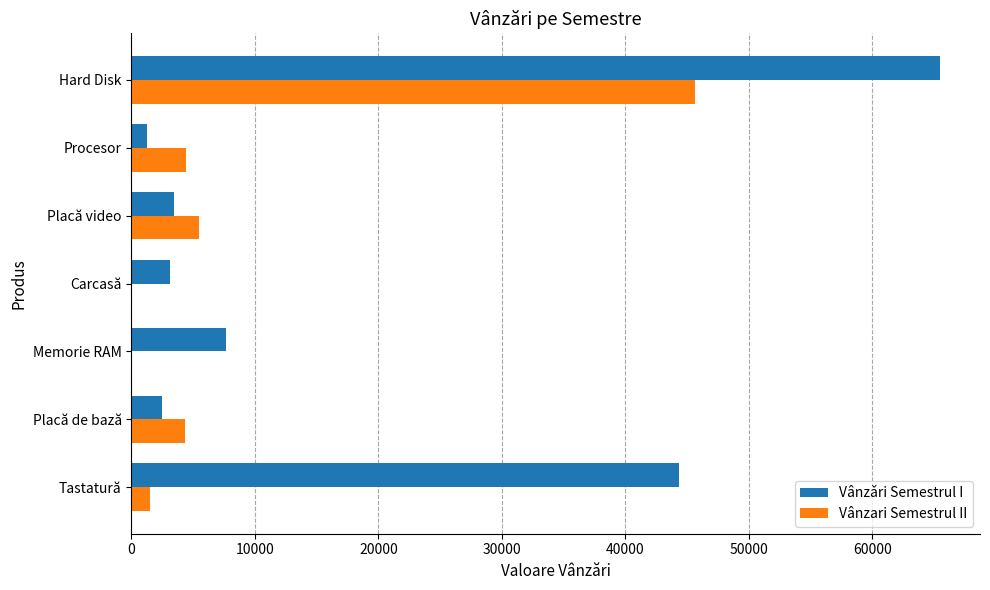

What are all the series names shown in the legend?

Vânzǎri Semestrul I, Vânzari Semestrul II